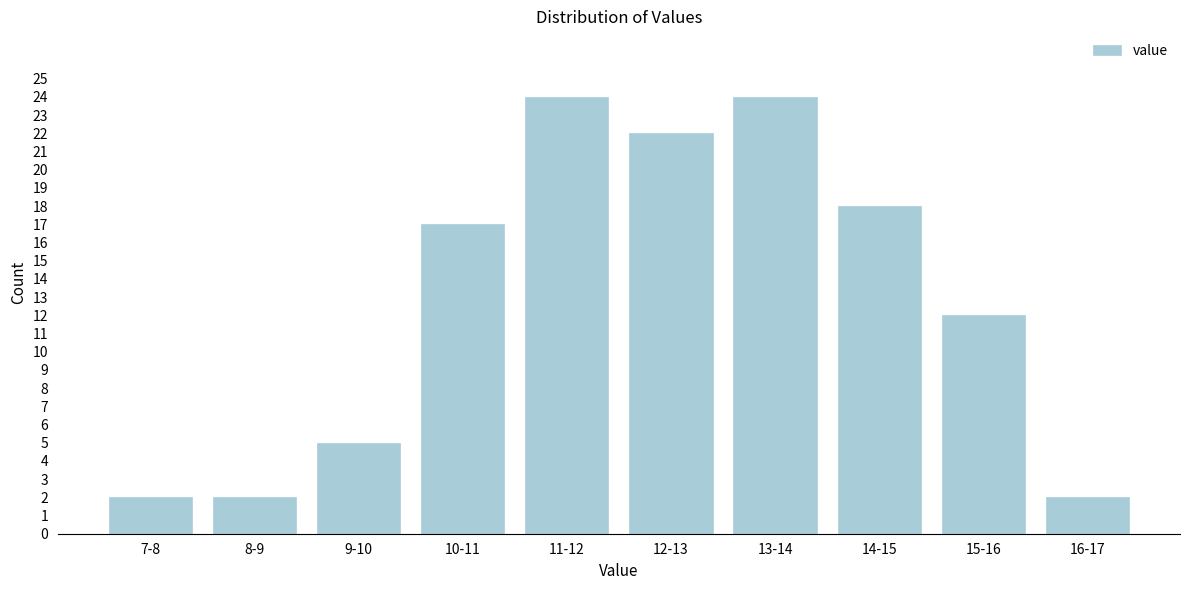

Reading right to left, extract all data points from this chart.

2	12	18	24	22	24	17	5	2	2